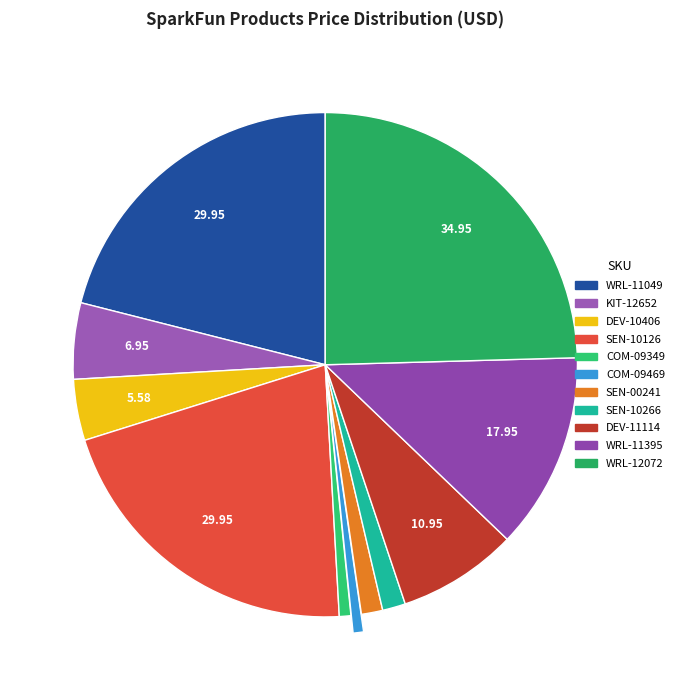

What is the change in value from KIT-12652 to COM-09349?

-5.9